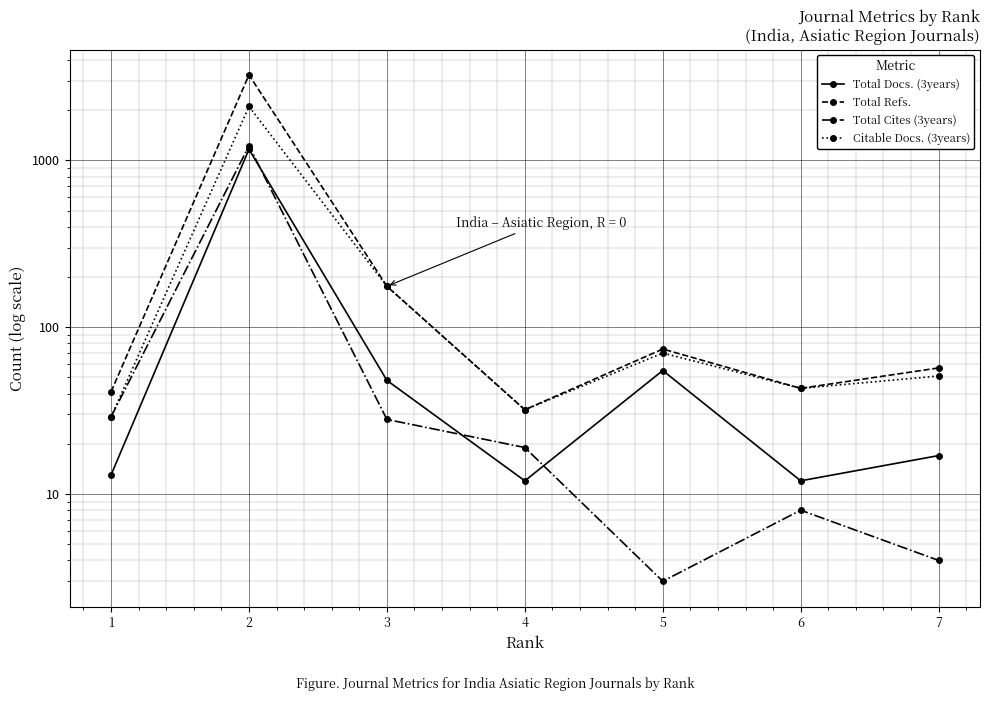

List the series in order of their peak value, lowest first.

Total Docs. (3years), Total Cites (3years), Citable Docs. (3years), Total Refs.